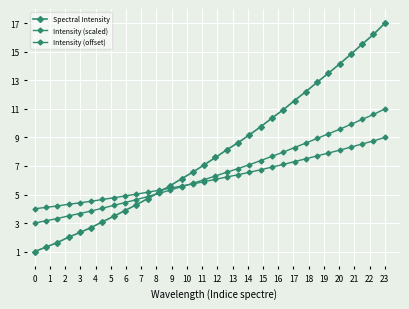

How many lines are shown in the chart?

3